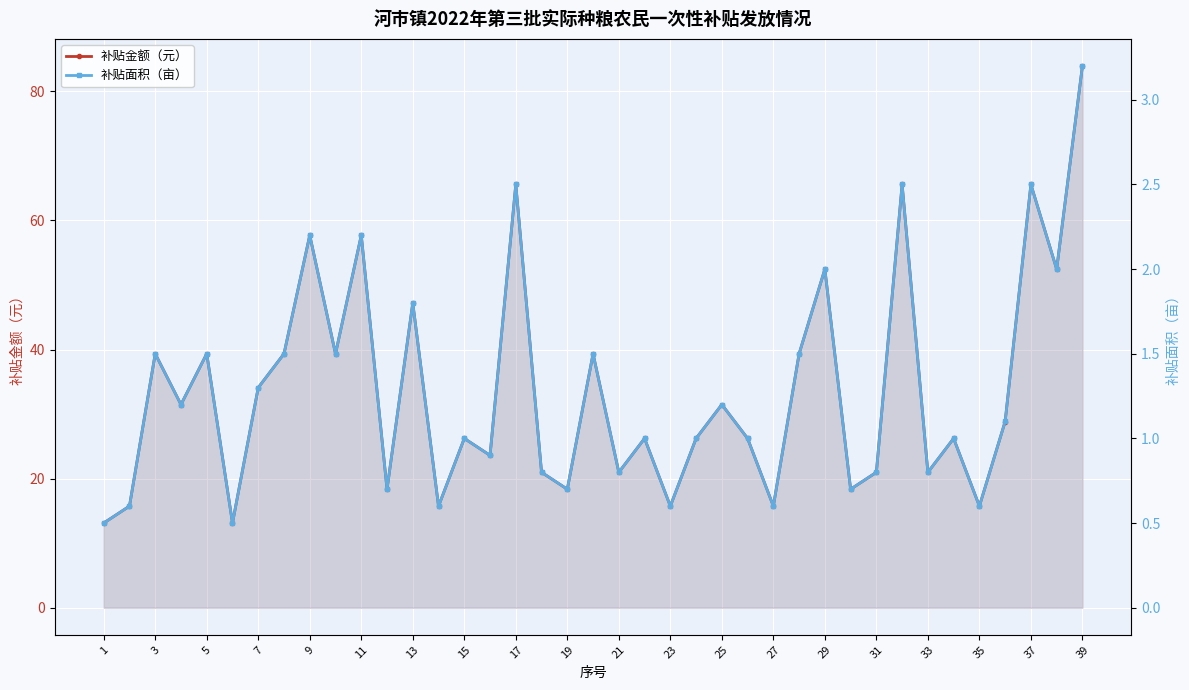

Is it true that 补贴金额（元） equals 15.7 at 27?

True